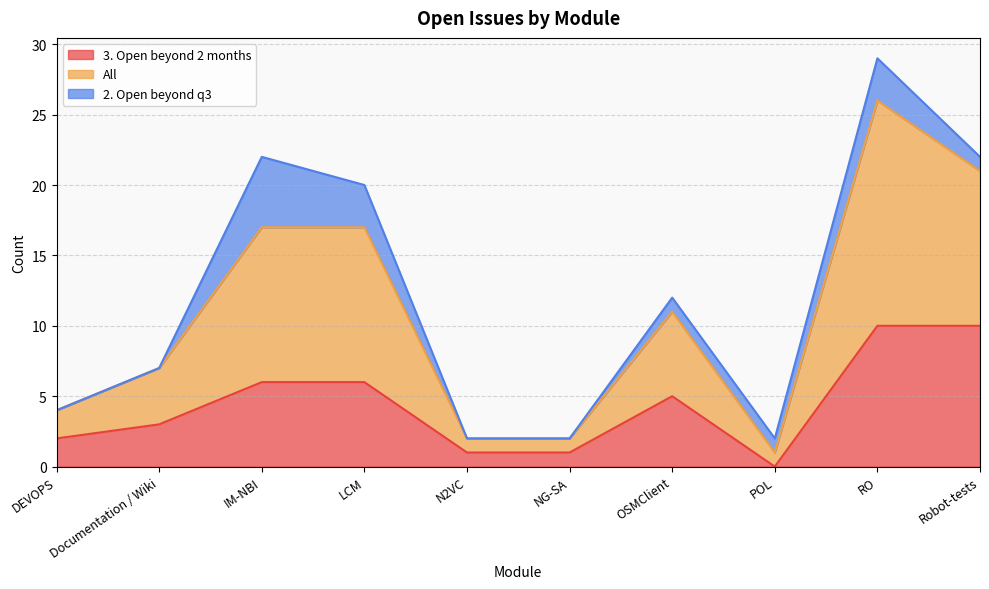

List the labels in order of 3. Open beyond 2 months value, largest first.

RO, Robot-tests, IM-NBI, LCM, OSMClient, Documentation / Wiki, DEVOPS, N2VC, NG-SA, POL